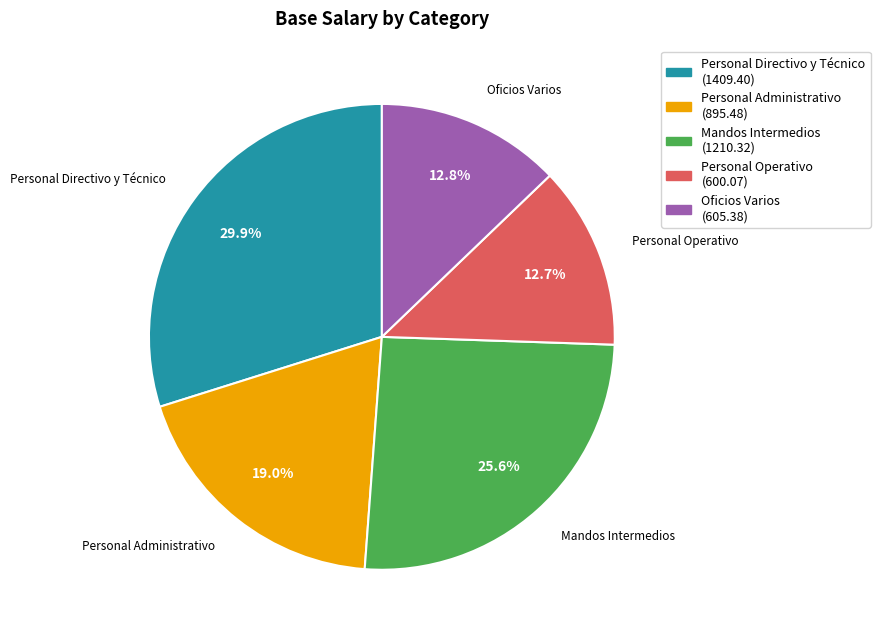

To the nearest percent, what portion does Personal Administrativo represent?

19%